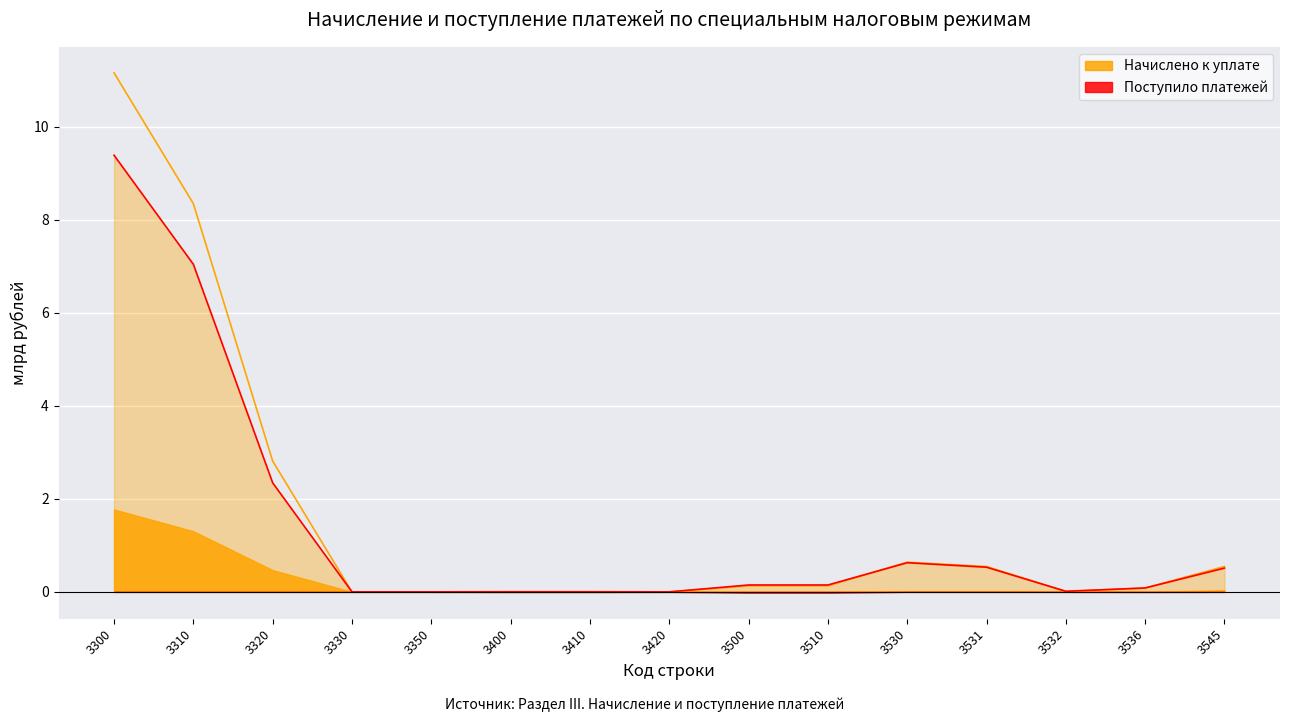

List the series in order of their peak value, lowest first.

Поступило платежей, Начислено к уплате